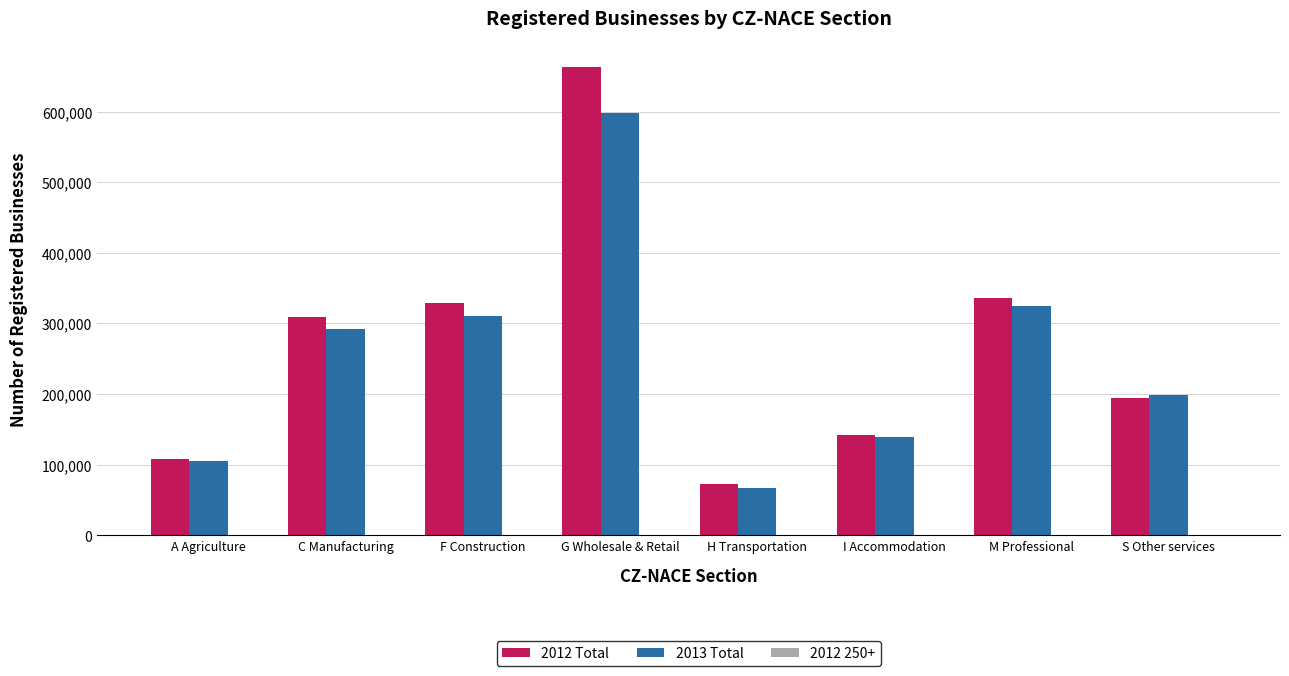

The 2012 Total series shows 108567 at A Agriculture. True or false?

True